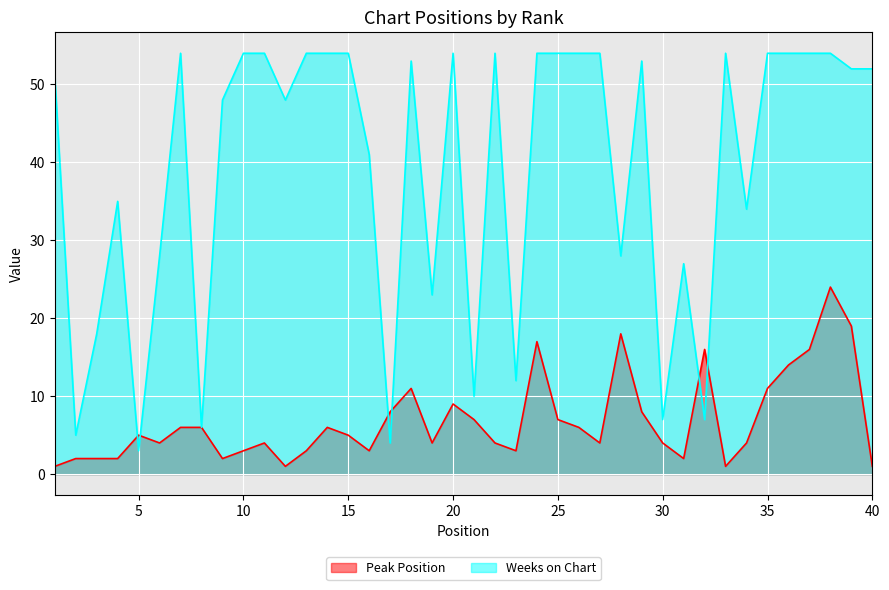

Where is the first local maximum for Peak Position?

5